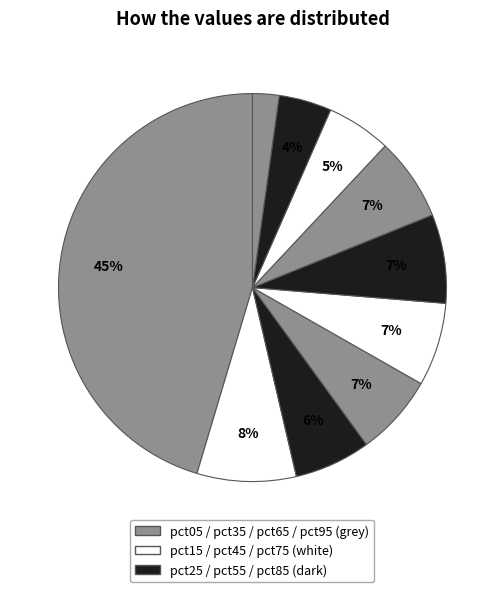

Rank the categories by value from lowest to highest.

pct95, pct85, pct75, pct25, pct35, pct65, pct45, pct55, pct15, pct05